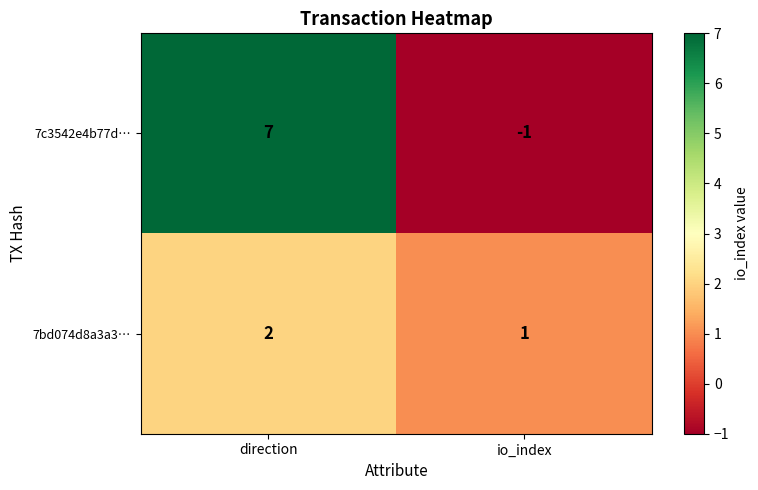

At which category is the sum across all series the highest?

direction